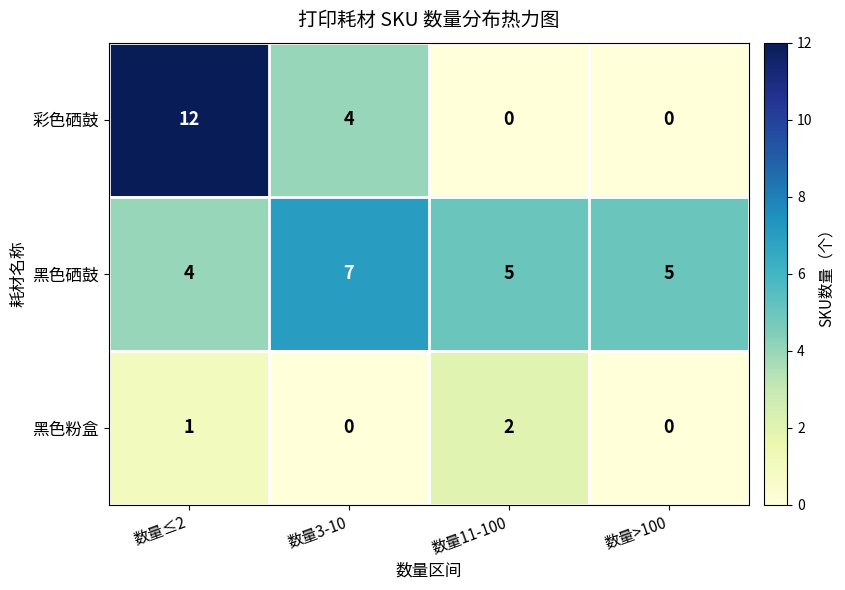

The value of 黑色粉盒 at 数量>100 is -1. True or false?

False